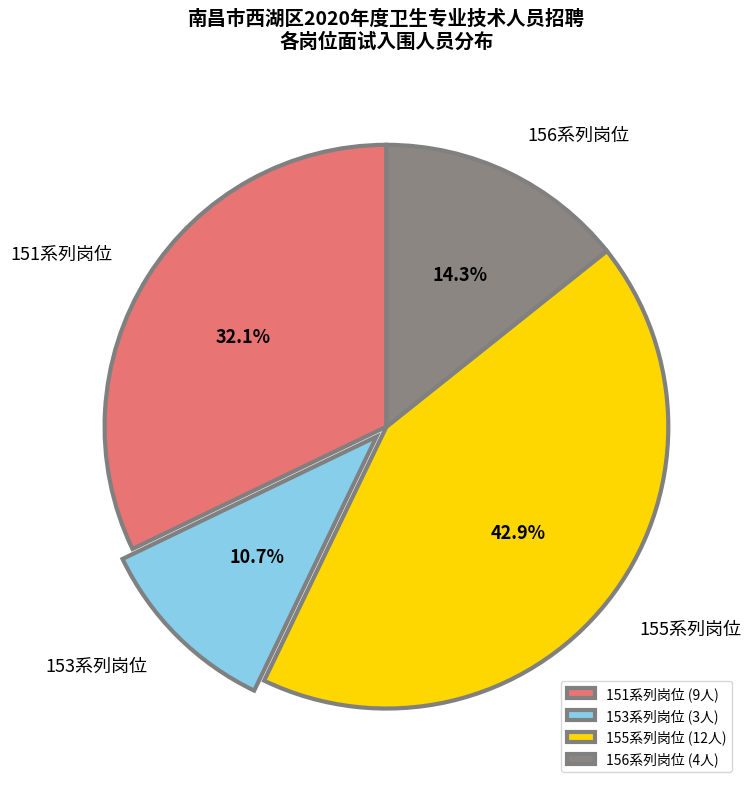

Does any single category account for the majority?

No